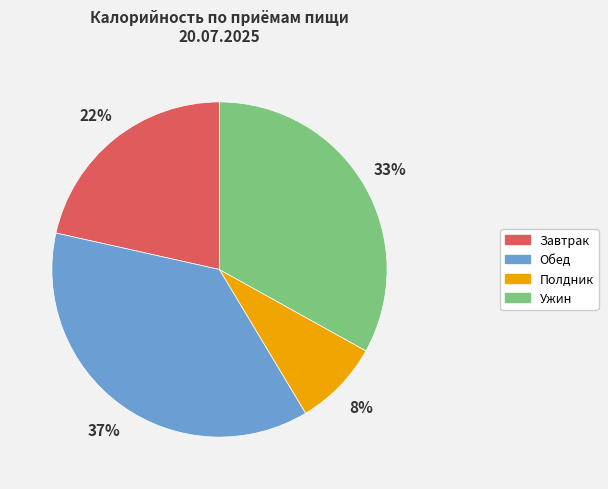

How many slices are in this pie chart?

4